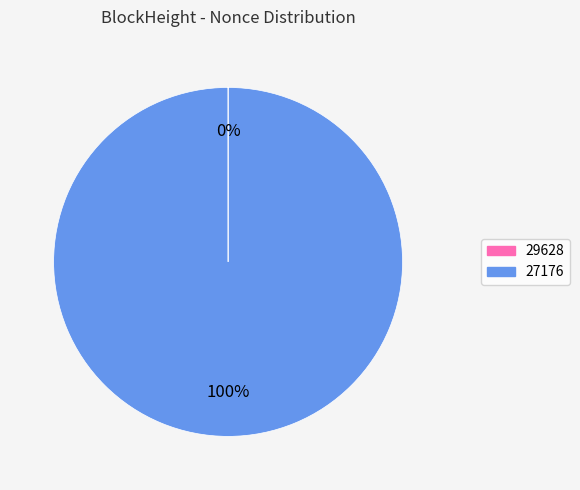

Does 27176 represent more than half of the total?

Yes